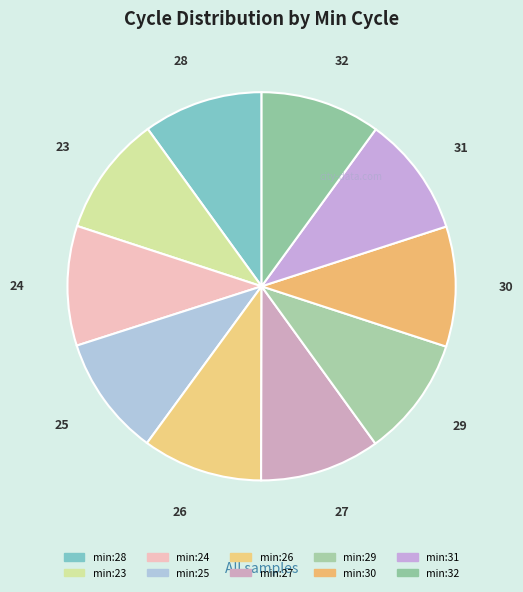

Is it true that 28 is 17% of the pie?

False